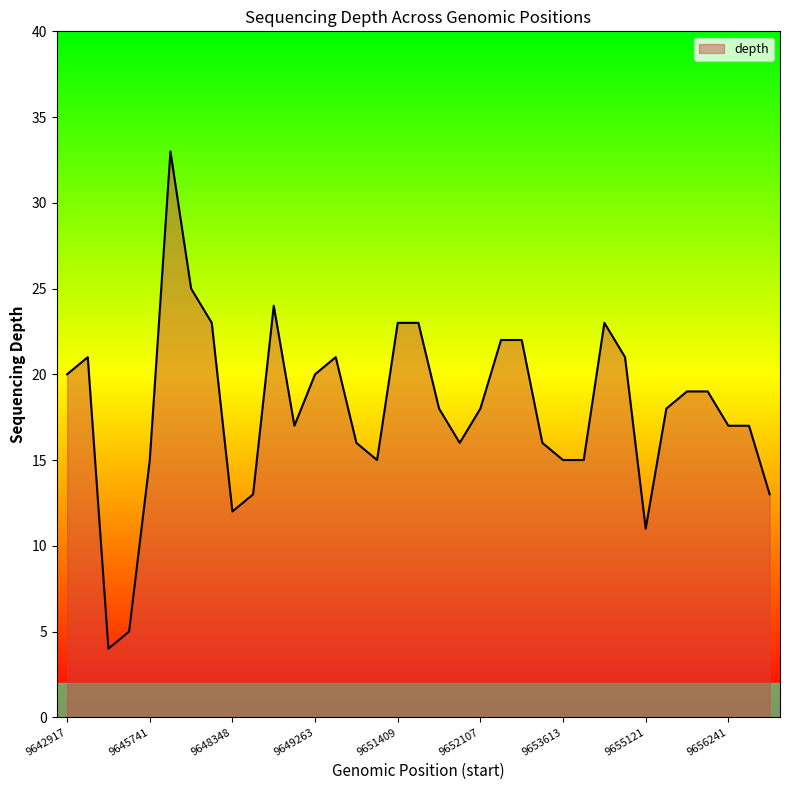

What is the difference between the maximum and minimum values?

29